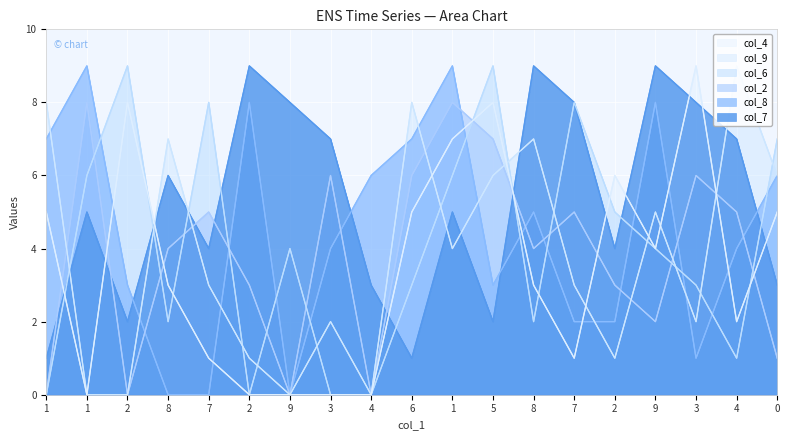

What are all the series names shown in the legend?

col_4, col_9, col_6, col_2, col_8, col_7